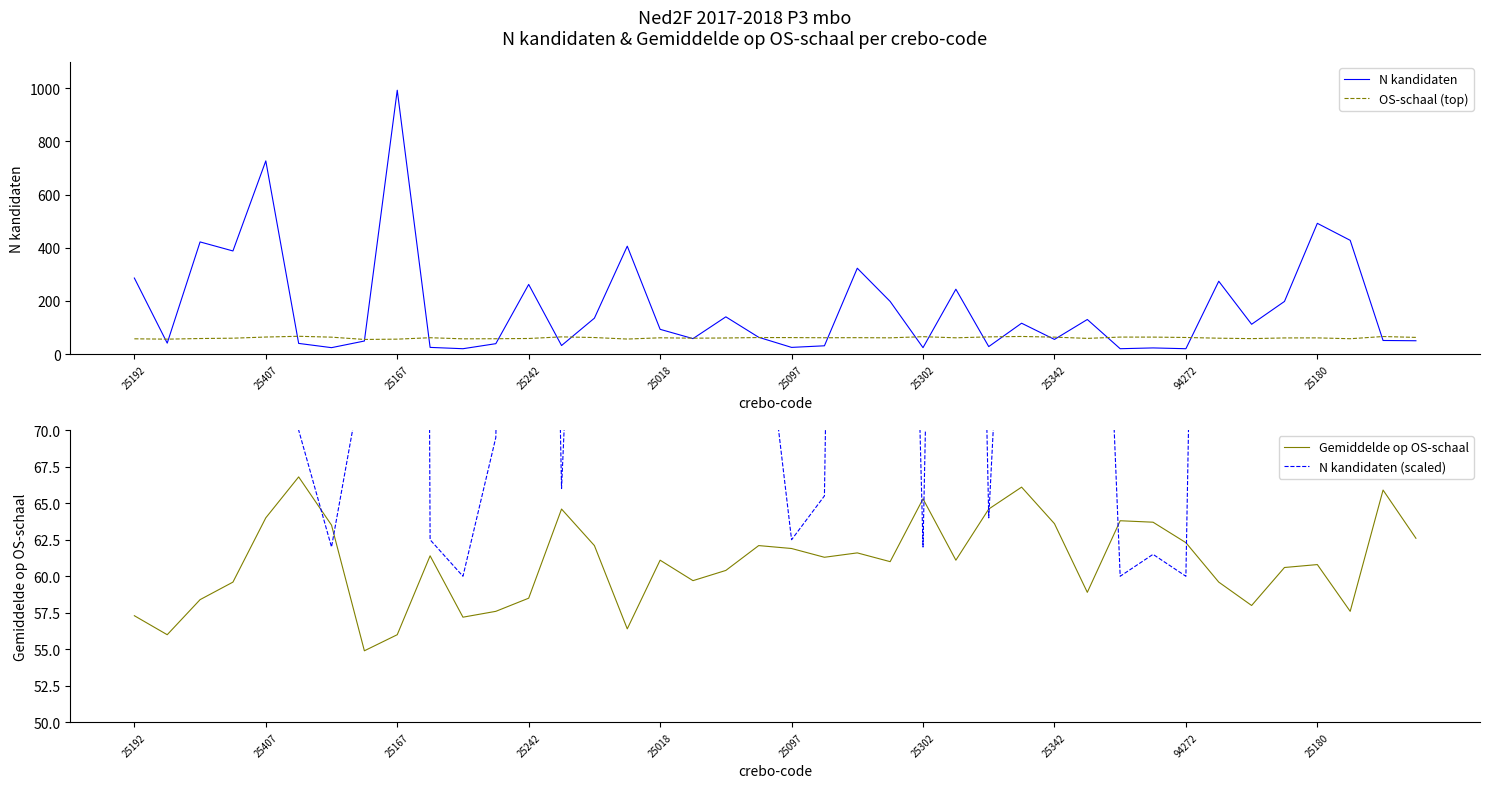

What is the average value of the N kandidaten (scaled) series?

138.6